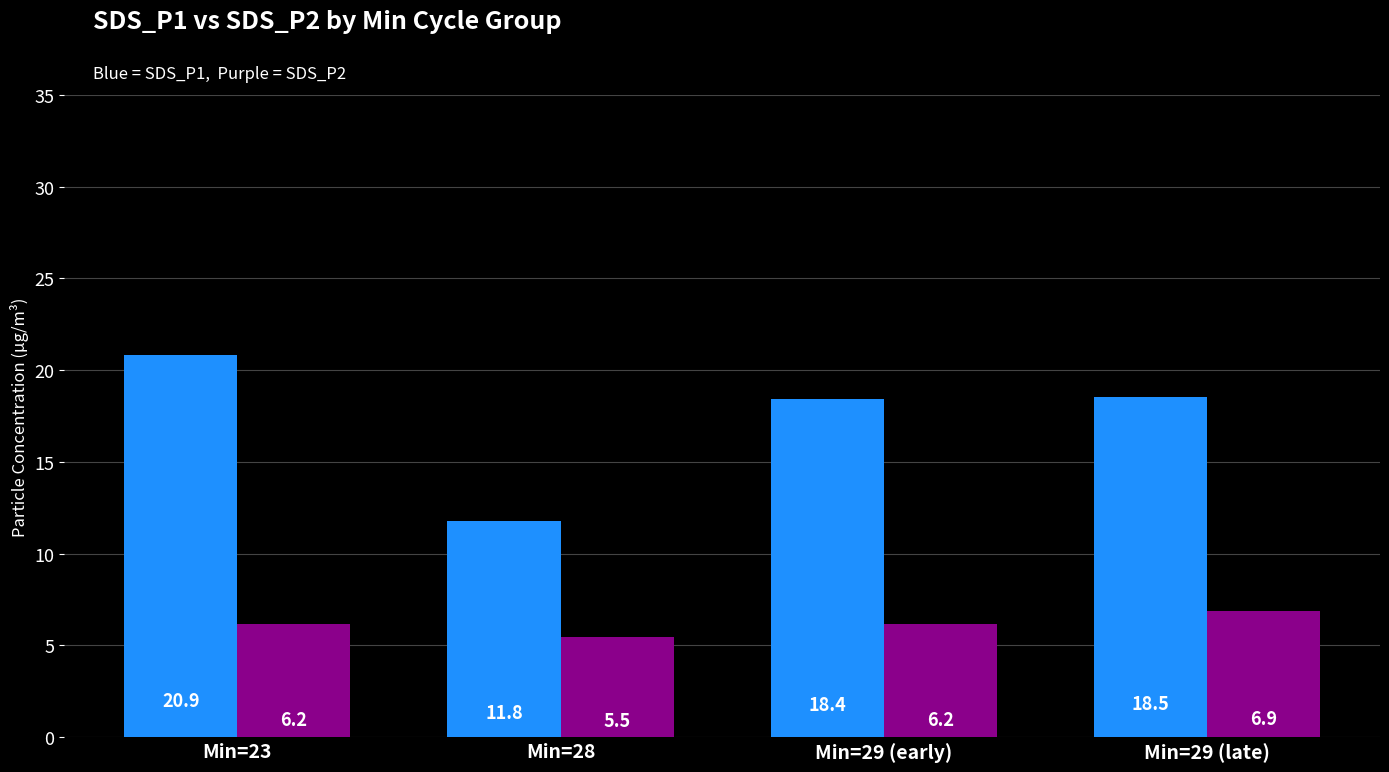

What position from the left is Min=29 (early)?

3